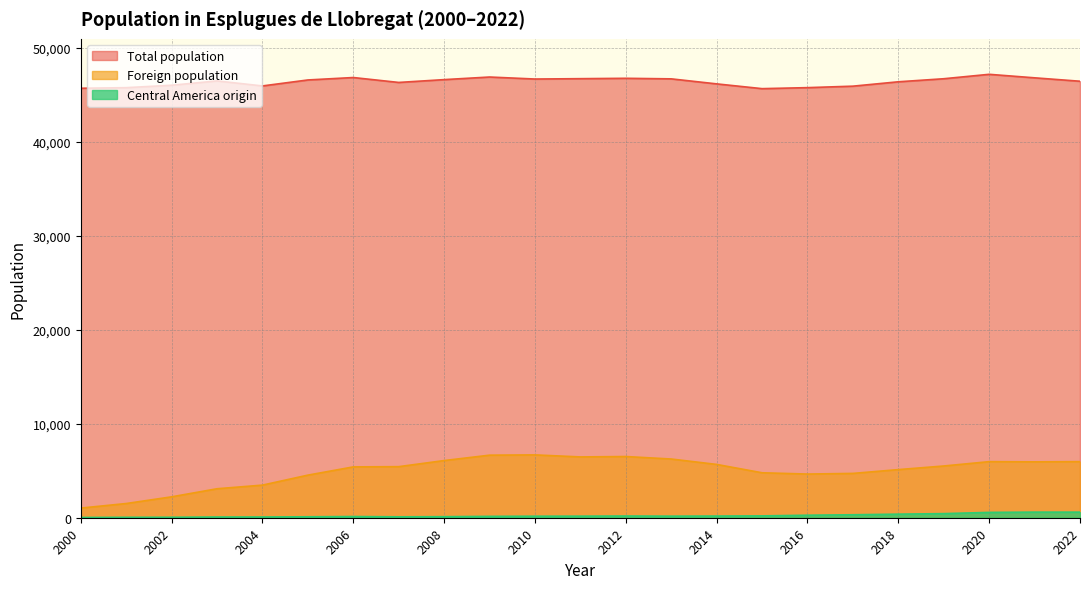

What is the value of the Foreign population point at the 12th from the left?

6466